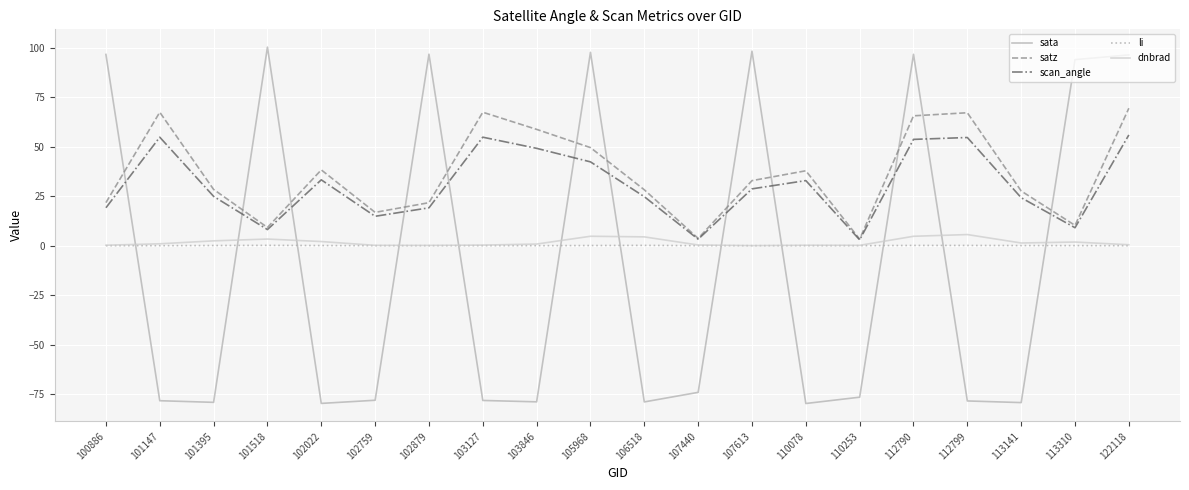

True or false: sata and dnbrad intersect in this chart.

True